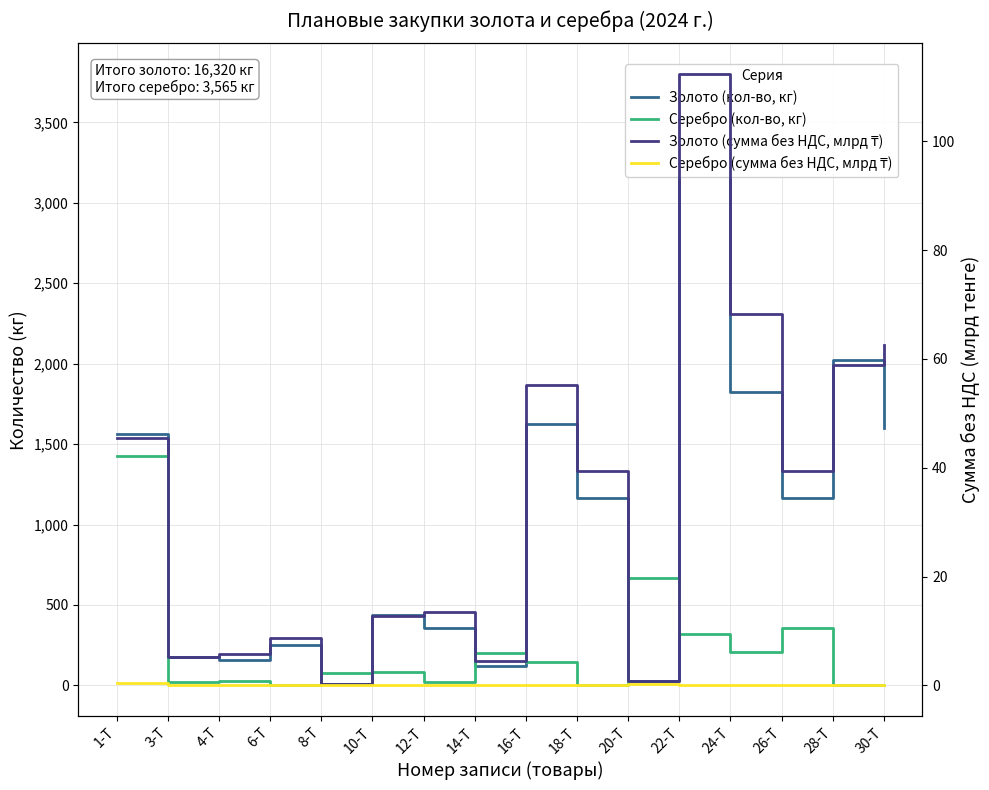

Where does the Серебро (кол-во, кг) series first go above 83?

1-Т